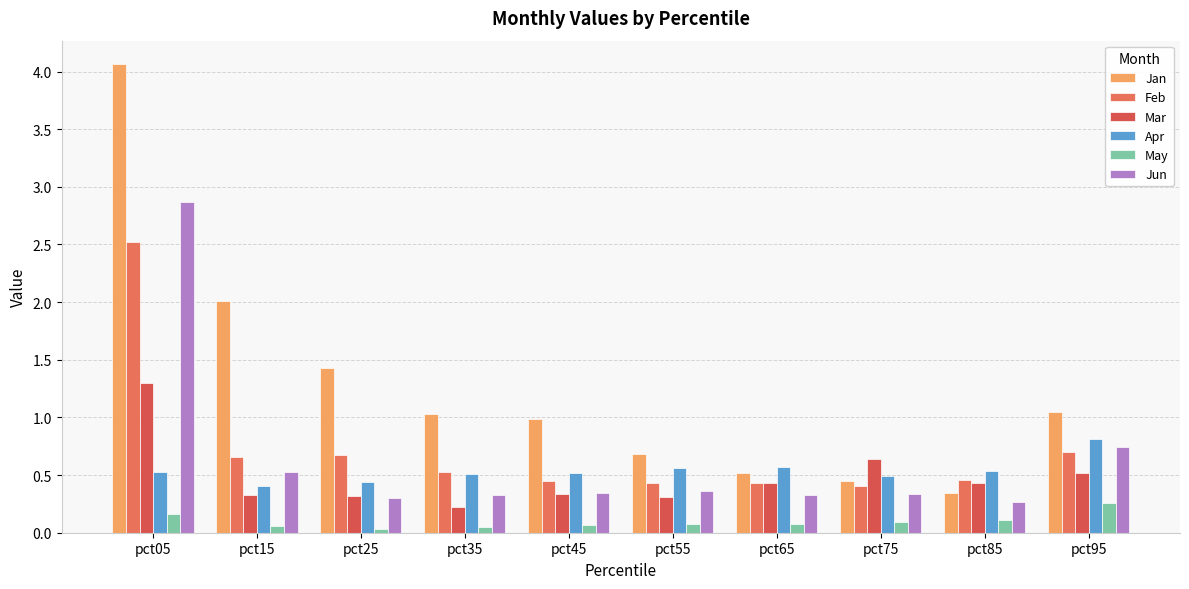

What is the total value across all series at pct45?

2.7